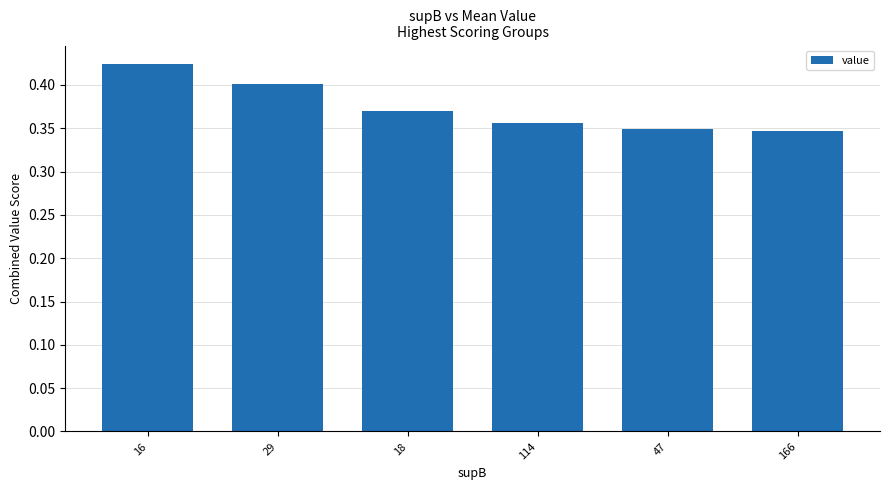

At which category does the chart reach its peak across all series?

16